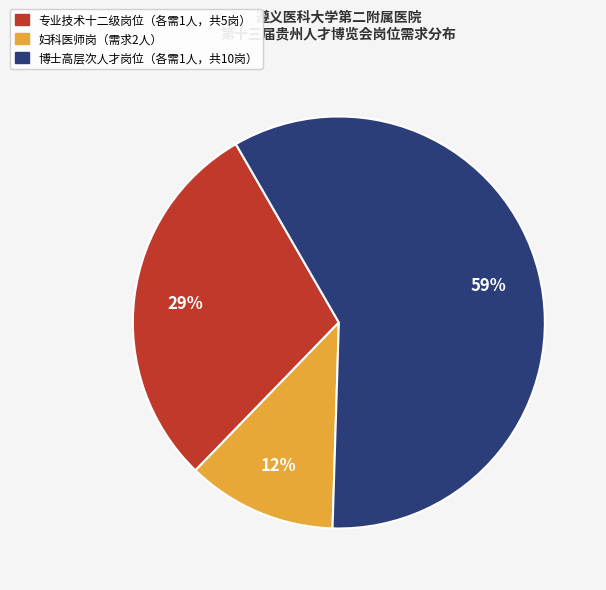

How many segments does this pie chart have?

3